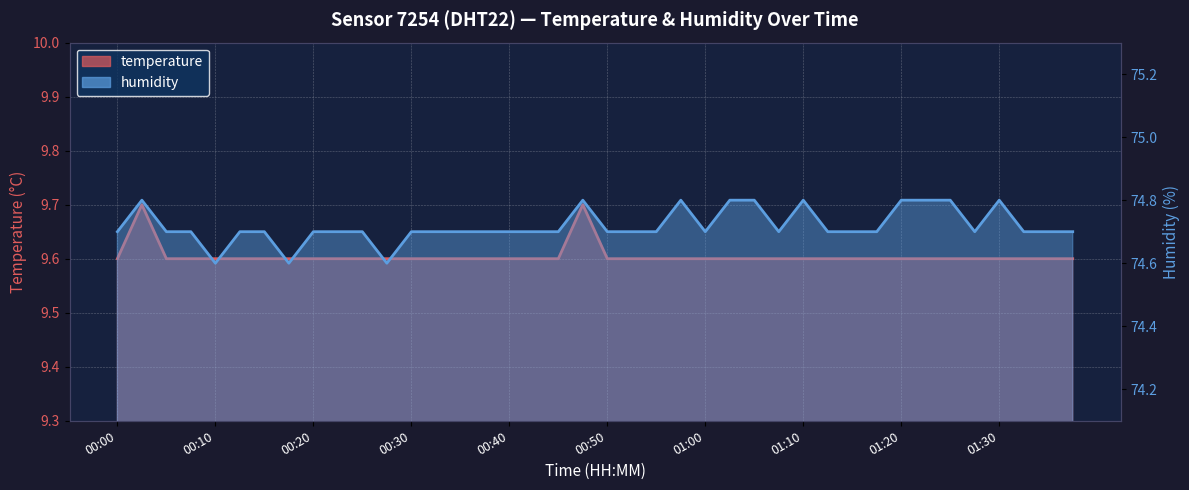

At which category does humidity reach its first local valley?

00:10